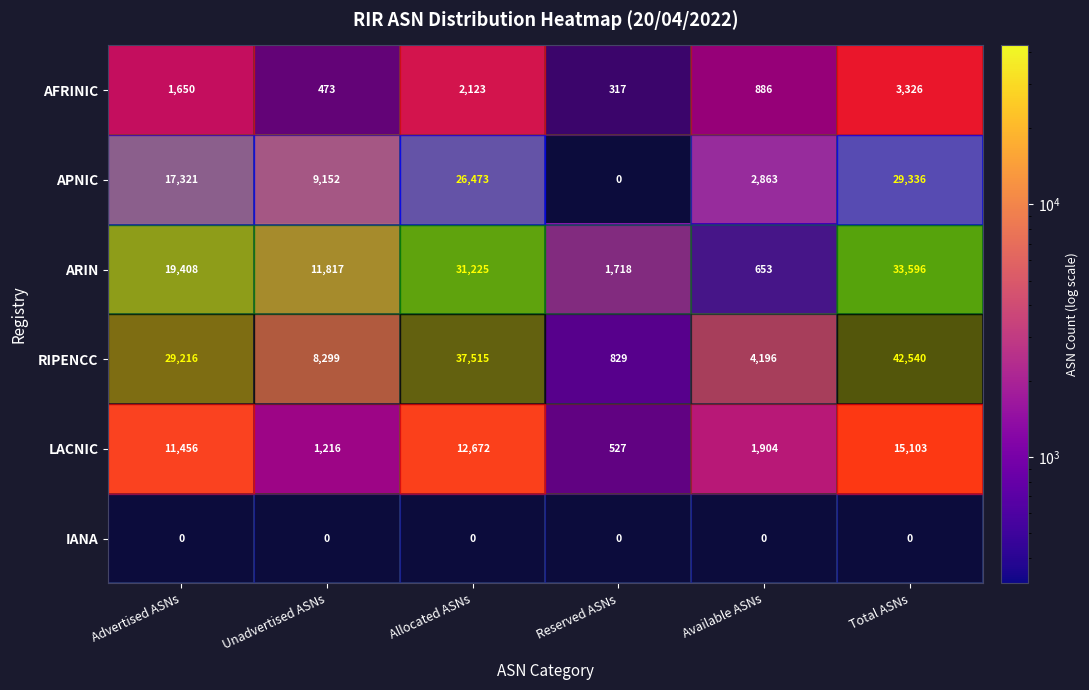

Which series has the widest spread of values?

row_3